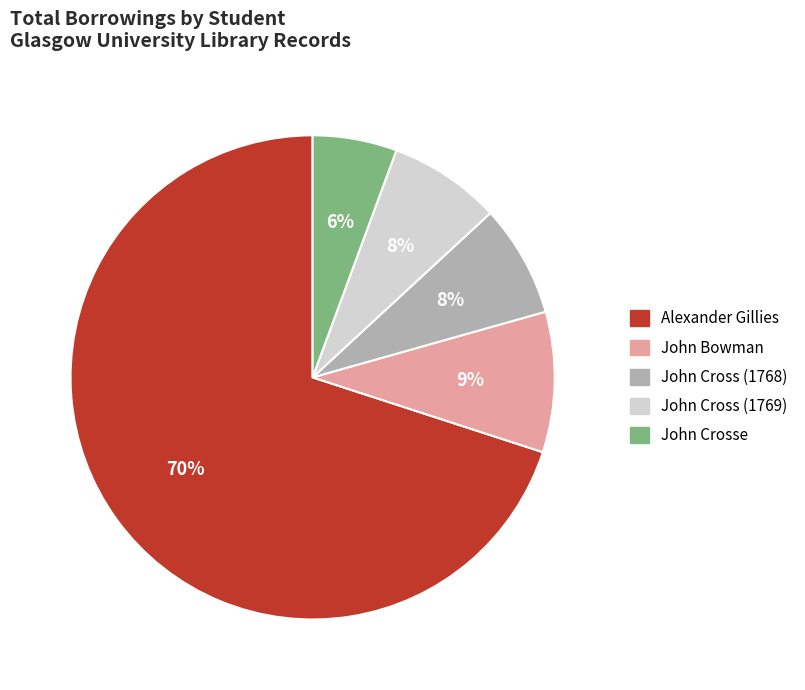

Between John Cross (1768) and John Crosse, which is larger?

John Cross (1768)